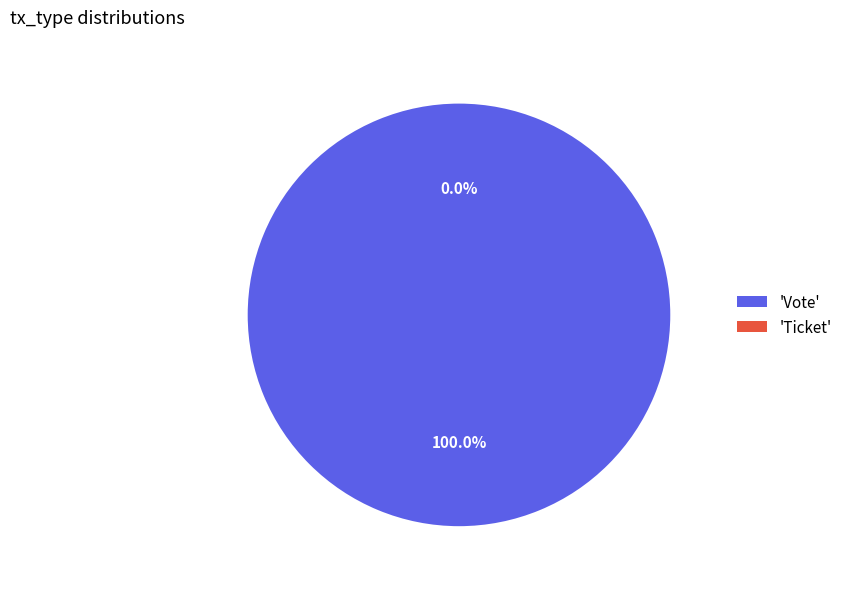

Which slice is the smallest?

Ticket